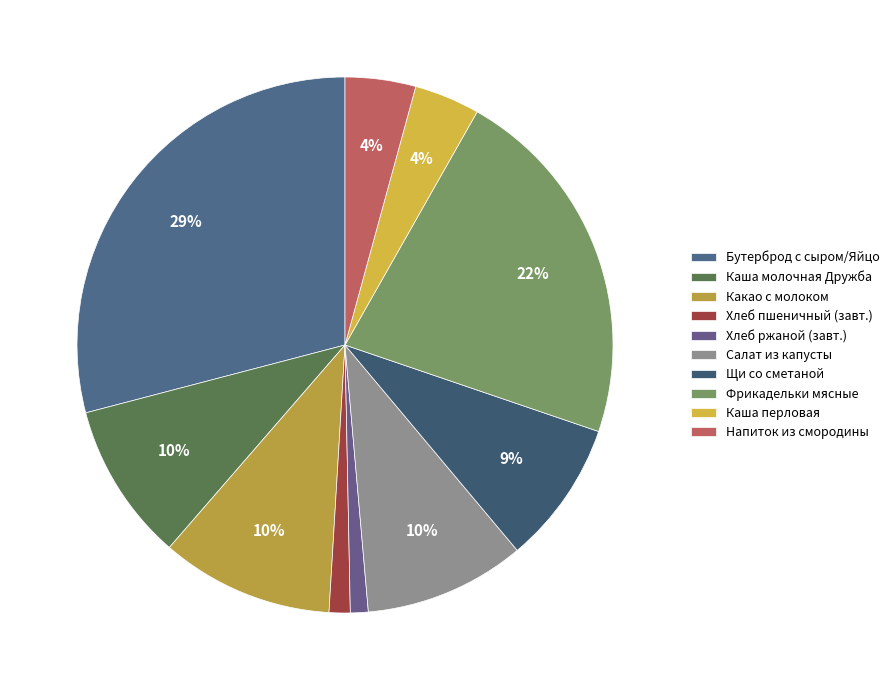

Count the number of slices in the pie.

10